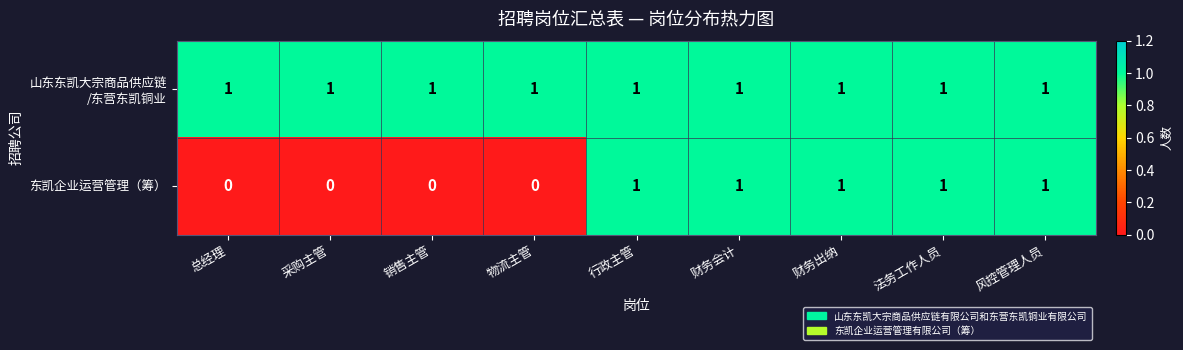

True or false: 东凯企业运营管理（筹） has a value of 0 at 销售主管.

True